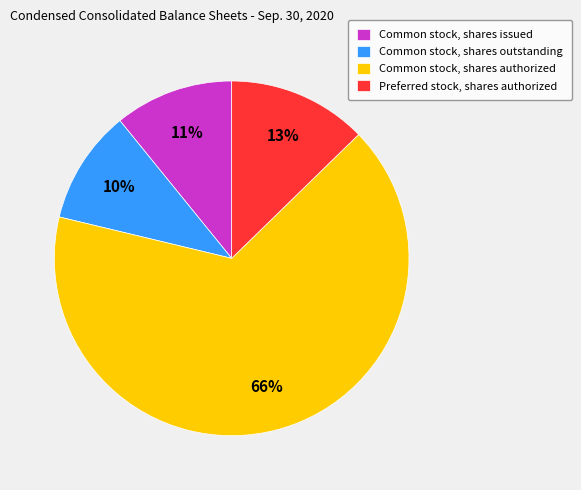

Combined, do Common stock, shares outstanding and Common stock, shares authorized account for over 50%?

Yes